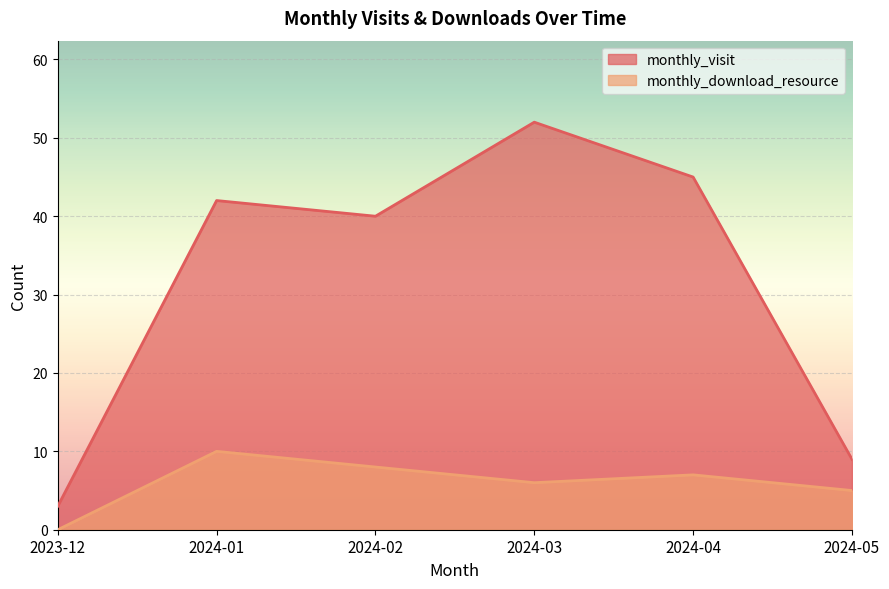

True or false: monthly_visit and monthly_download_resource cross at least once.

False